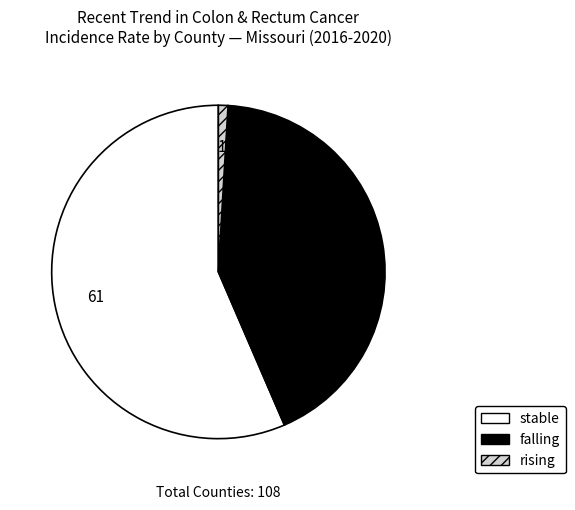

Is it true that rising is 1% of the pie?

True